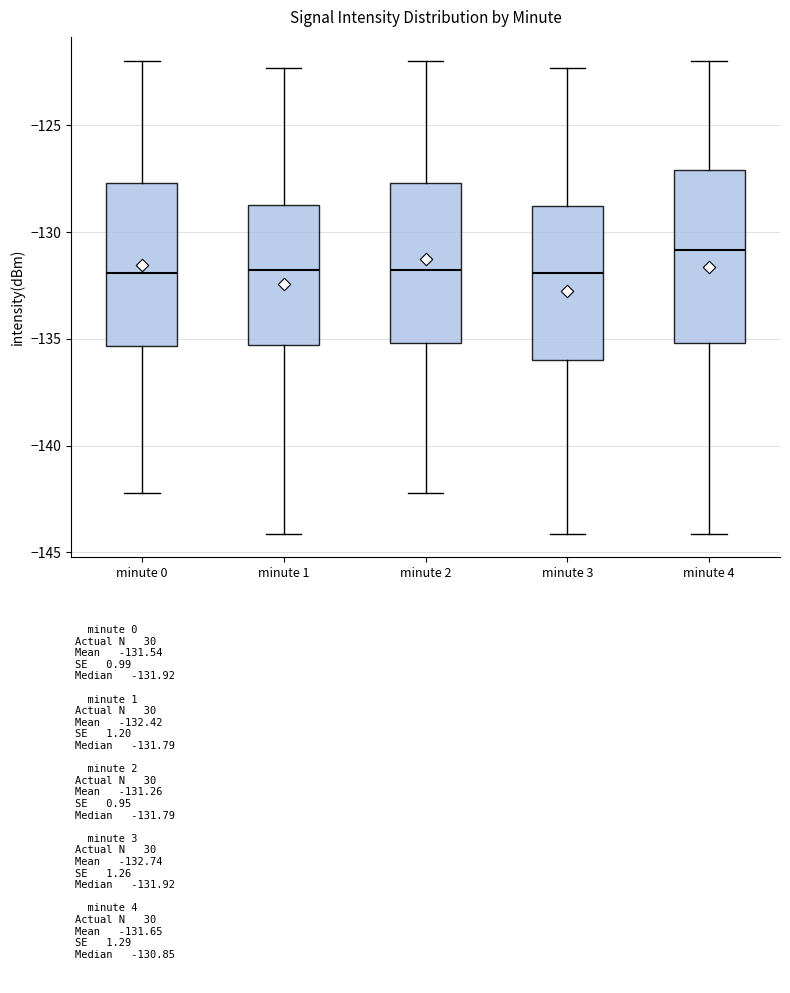

Where is the lower edge of the box for minute 0 on the y-axis? The values are not printed on the chart, so give them approximately, as read against the axis.

-135.5